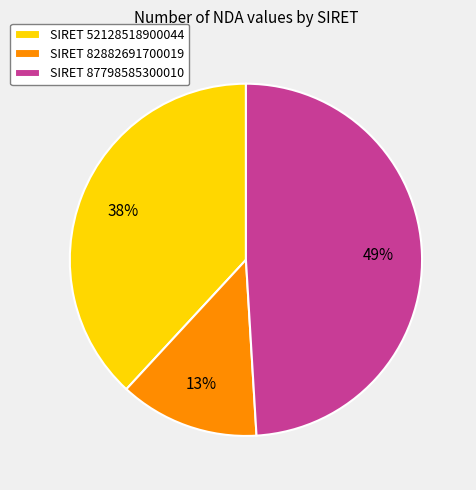

Is it true that SIRET 52128518900044 is 38% of the pie?

True